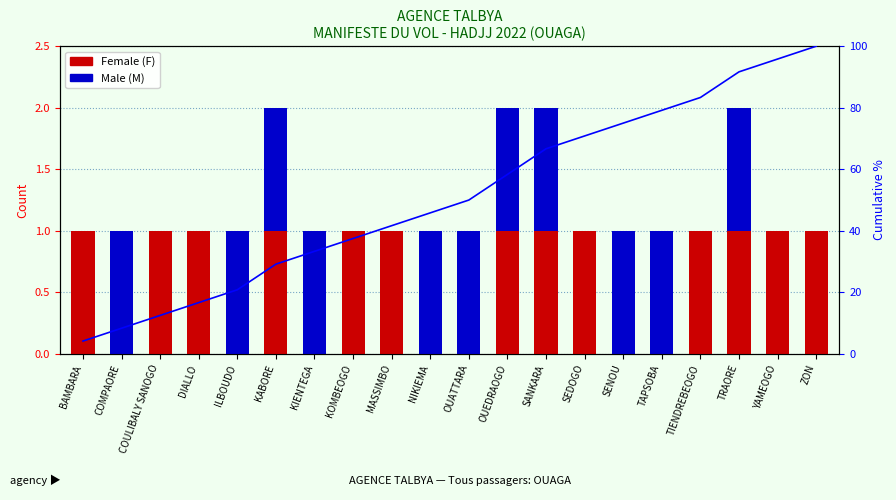

Count the Male (M) values in the range 0 to 1.

20